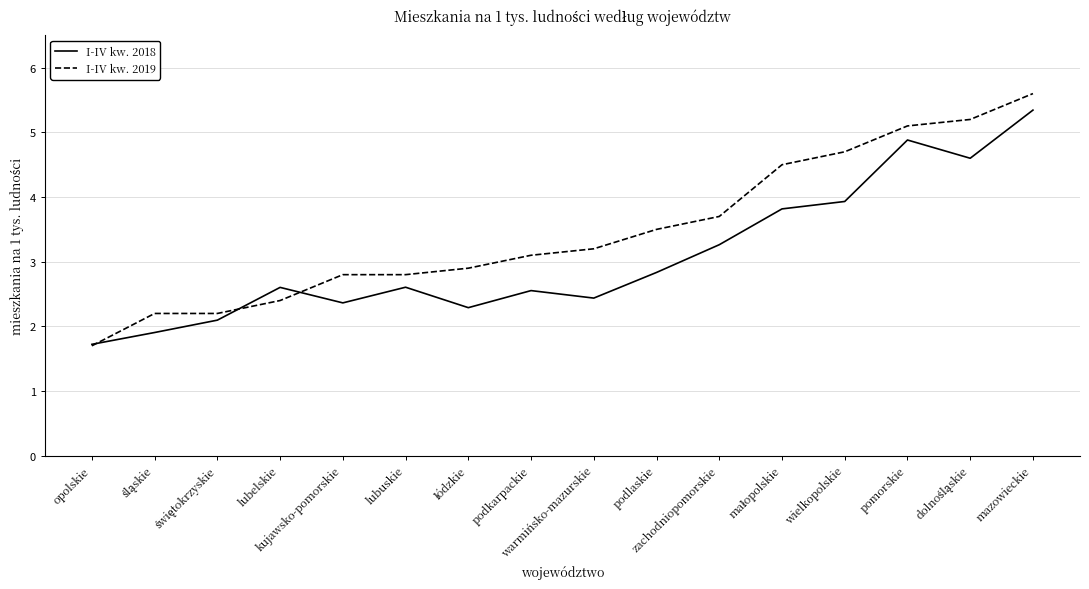

What is the highest value of the I-IV kw. 2019 series?

5.6